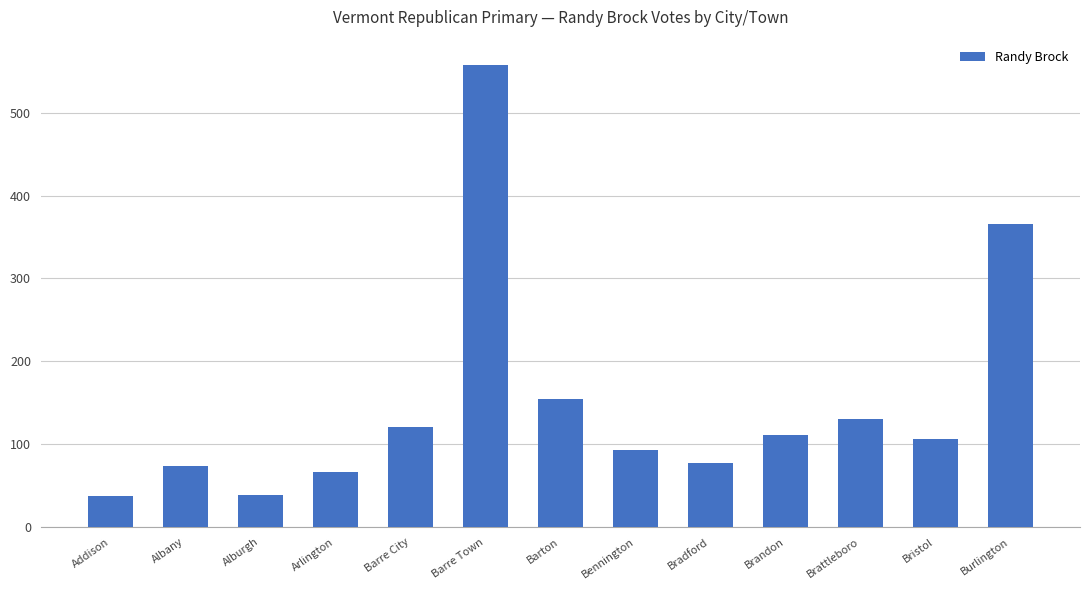

What is the maximum value shown in the chart?

558